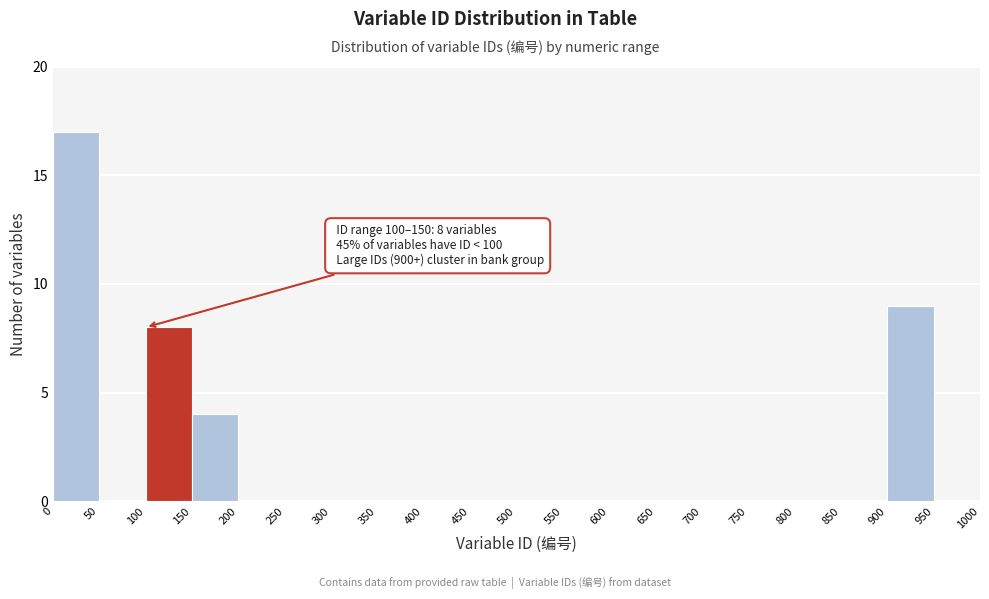

Which range on the x-axis has the tallest bar?

0 to 50